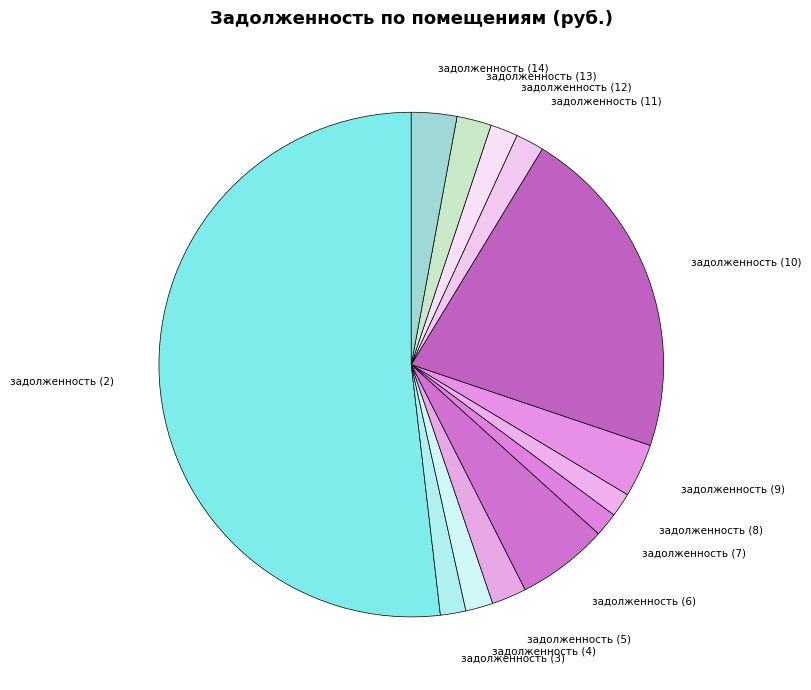

How many slices are in this pie chart?

13